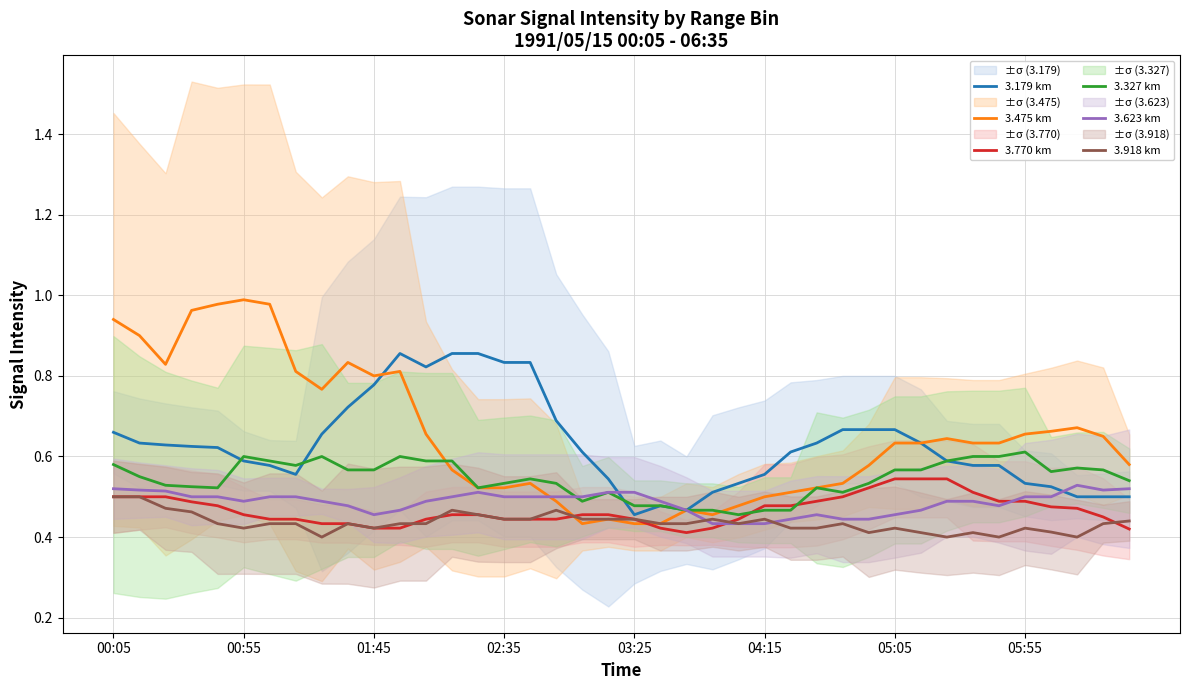

Which series has the widest spread of values?

3.475 km